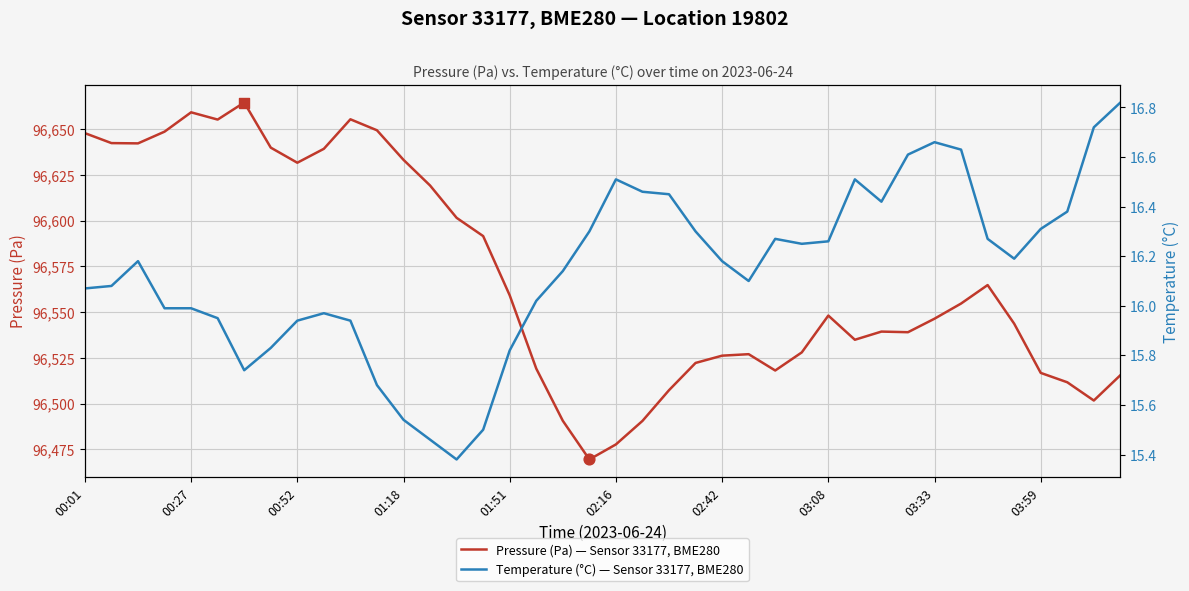

Which series reaches the maximum Y coordinate?

Pressure (Pa) — Sensor 33177, BME280